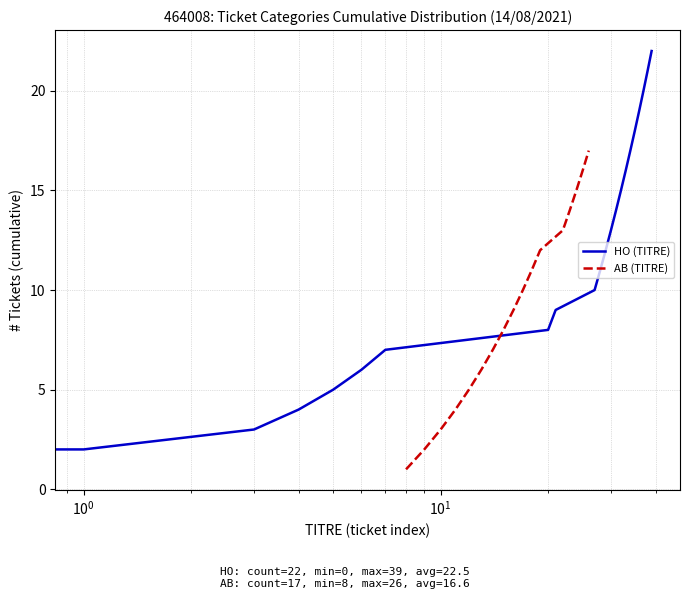

What is the maximum value for AB (TITRE)?

17